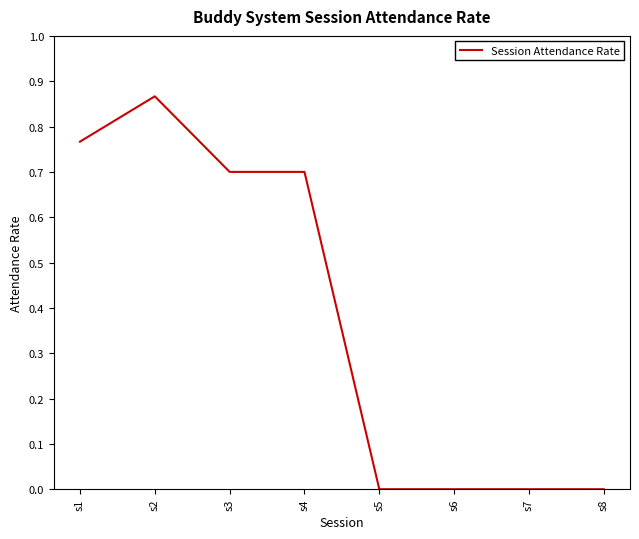

What is the average value?

0.4